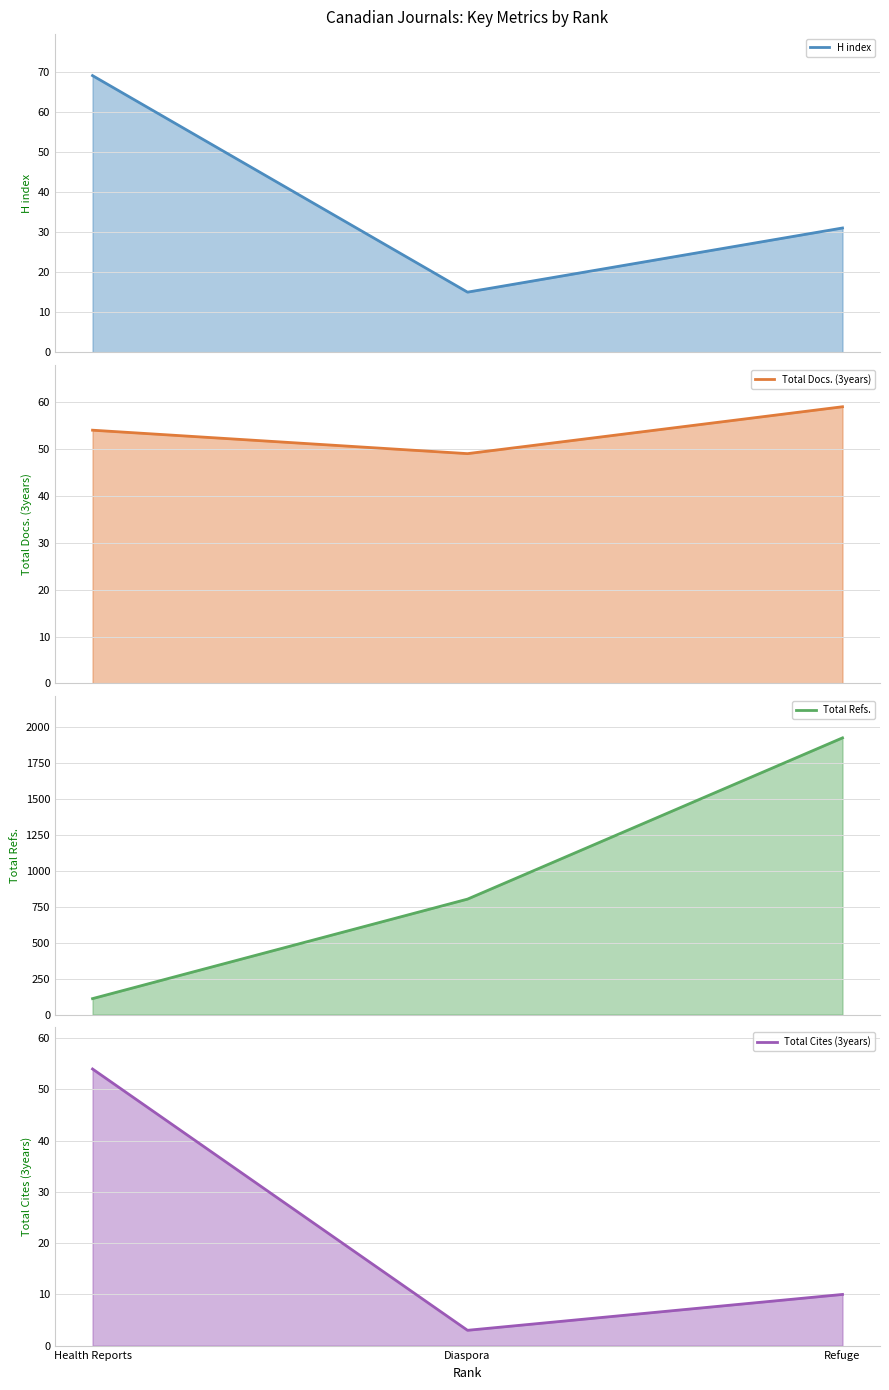

What is the label of the 3rd point from the left?

Refuge